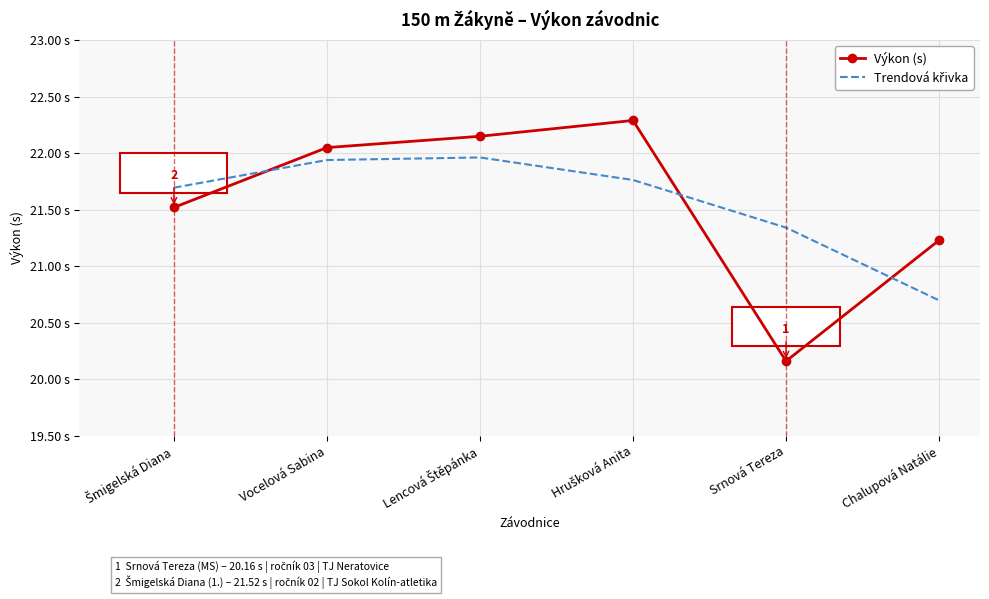

Rank the series at Srnová Tereza from highest to lowest value.

Trendová křivka, Výkon (s)